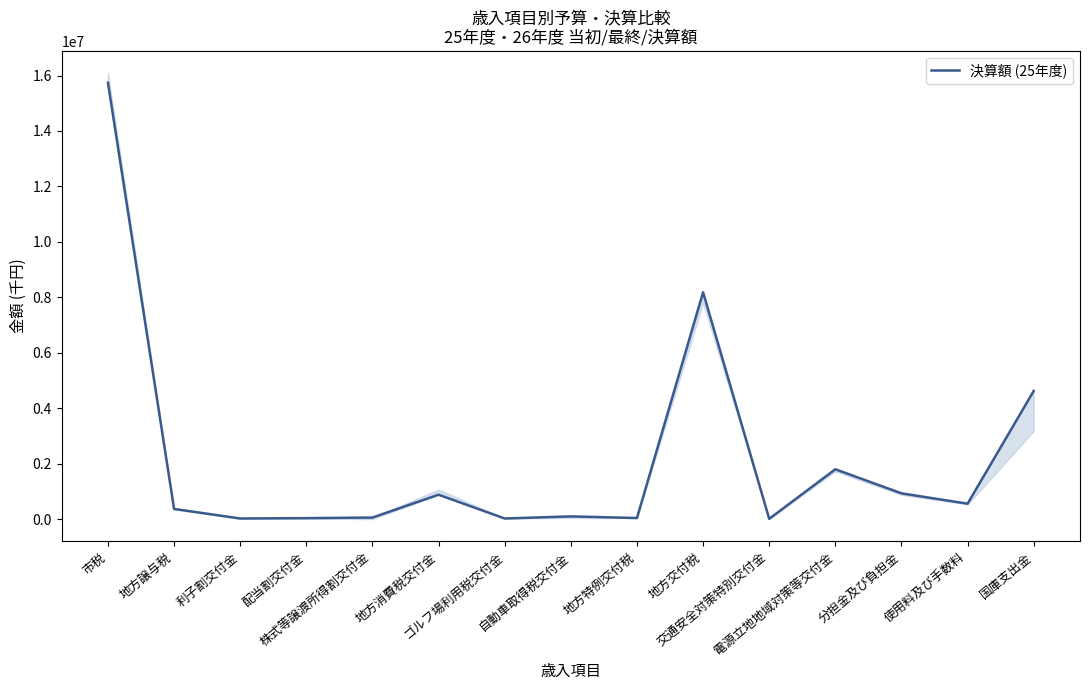

Reading left to right, what are all the values shown in this chart?

15741421	370370	25007	38286	59158	882668	25362	101052	42441	8184233	11967	1801225	932291	559548	4626090